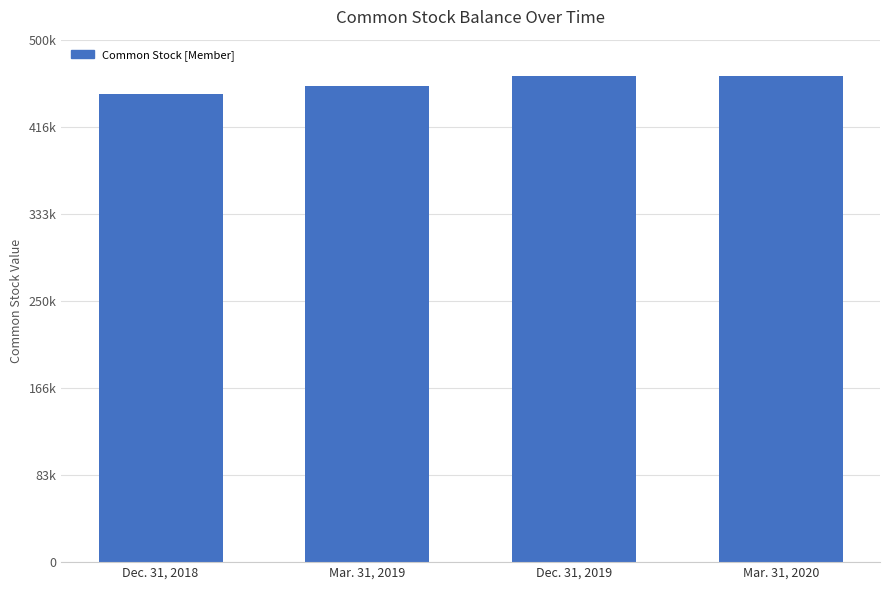

True or false: the data shows 448351 at Dec. 31, 2018.

True